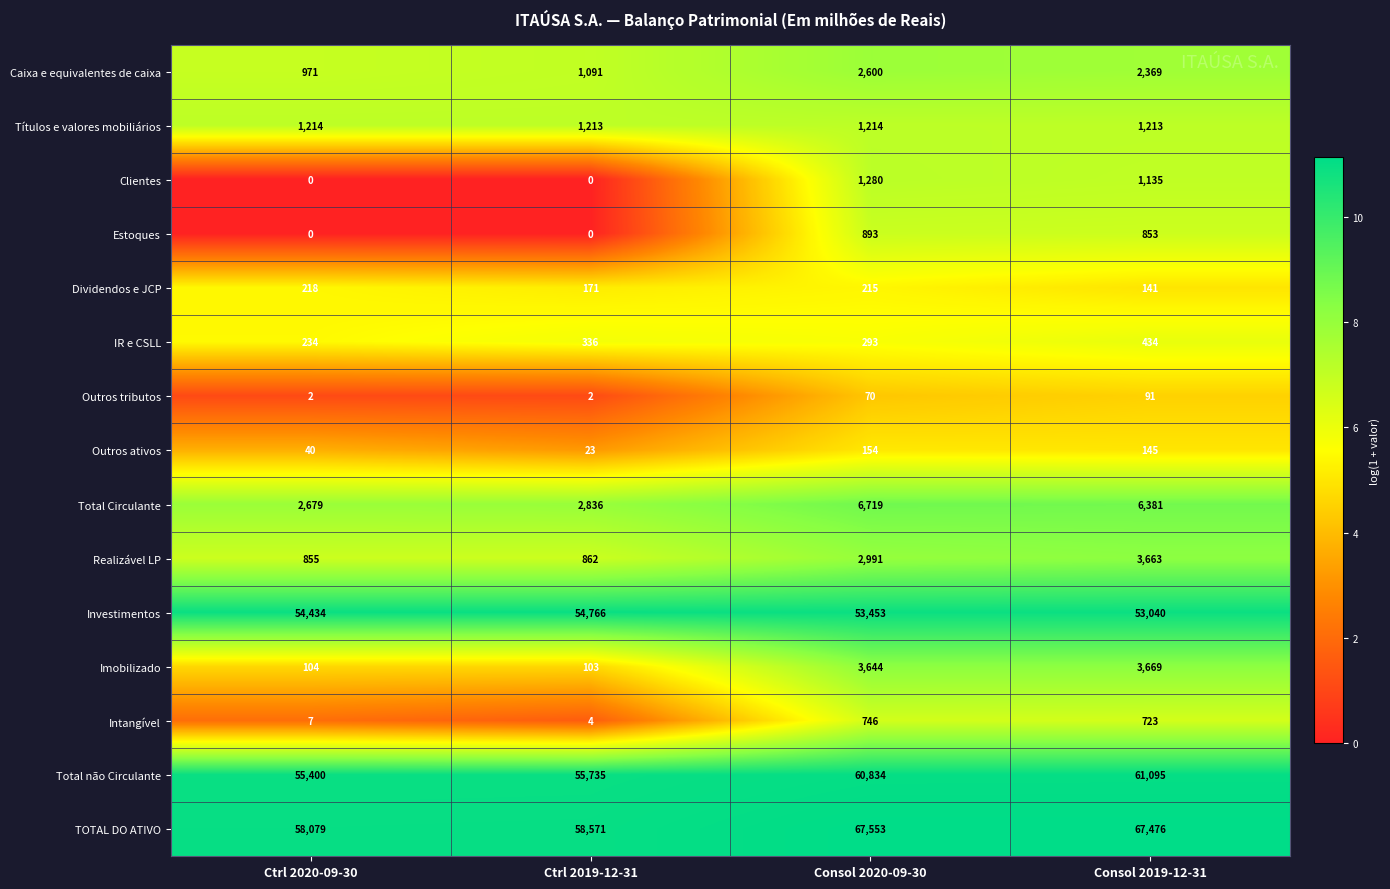

At which category is the sum across all series the highest?

Consol 2020-09-30